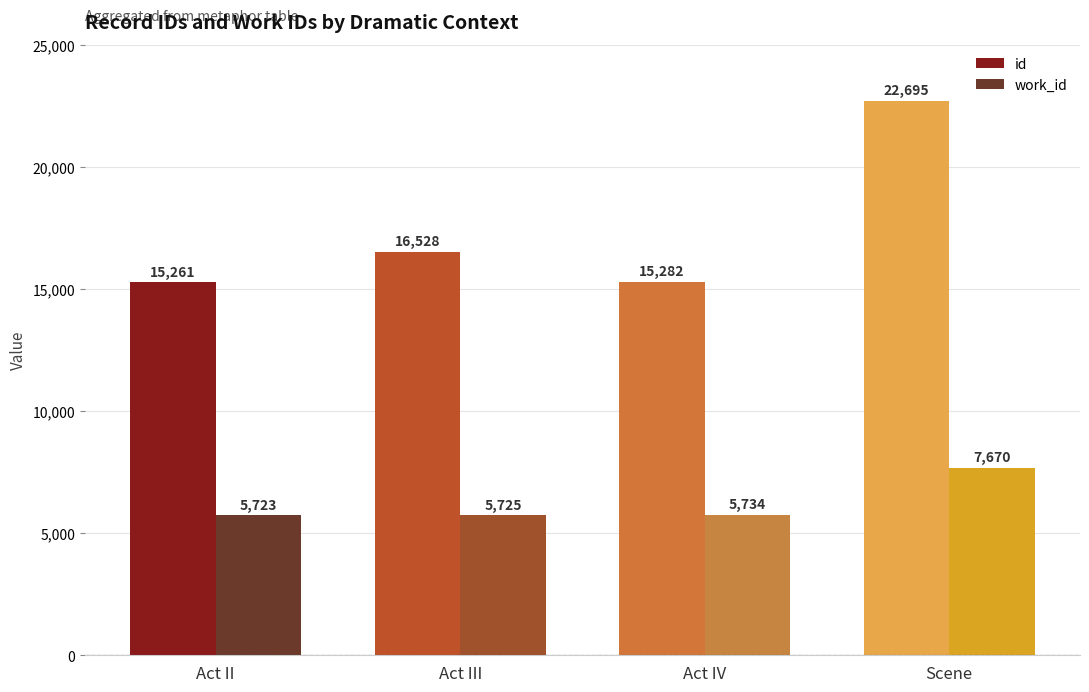

The id series shows 22356 at Act II. True or false?

False